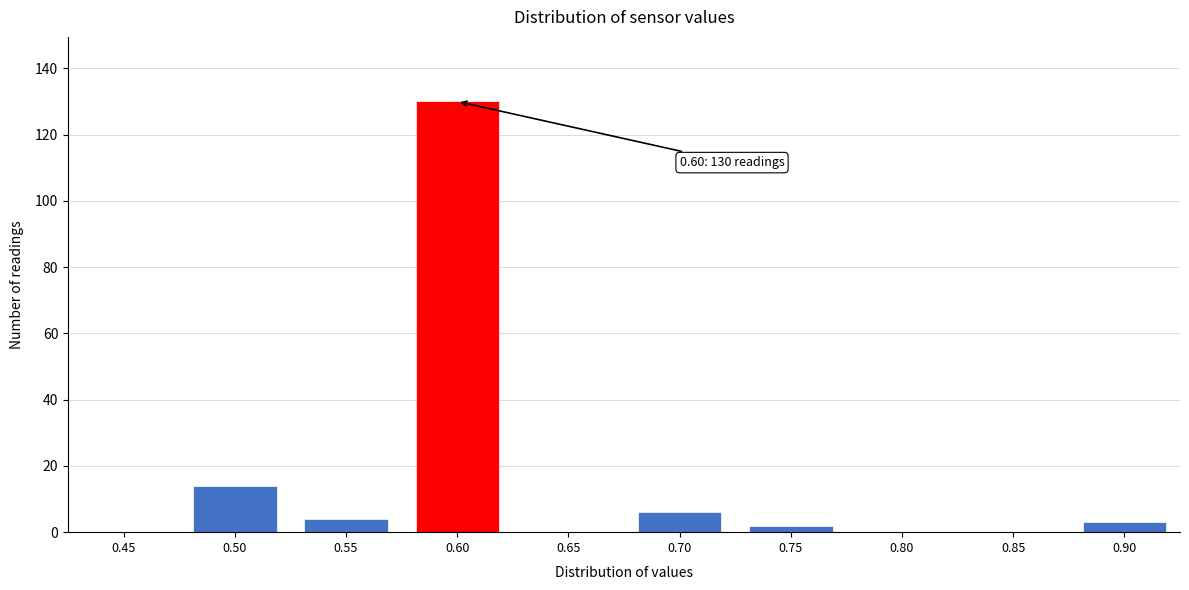

Reading right to left, what are all the values shown in this chart?

0.90=3	0.85=0	0.80=0	0.75=2	0.70=6	0.65=0	0.60=130	0.55=4	0.50=14	0.45=0